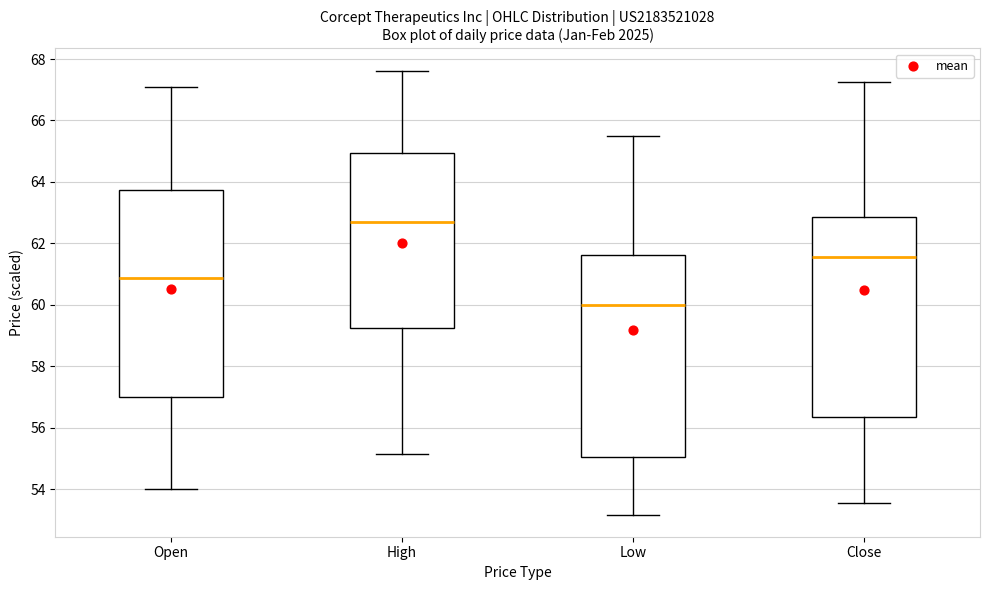

Reading left to right, read every box against the y-axis: the position of its median line, the range the box covers, and the ends of its whiskers. The values are not printed on the chart, so give them approximately, as read against the axis.

Open: median 60.8, box 57.0 to 63.8, whiskers 54.0 to 67.2
High: median 62.6, box 59.2 to 65.0, whiskers 55.2 to 67.6
Low: median 60.0, box 55.0 to 61.6, whiskers 53.2 to 65.4
Close: median 61.6, box 56.4 to 62.8, whiskers 53.6 to 67.2